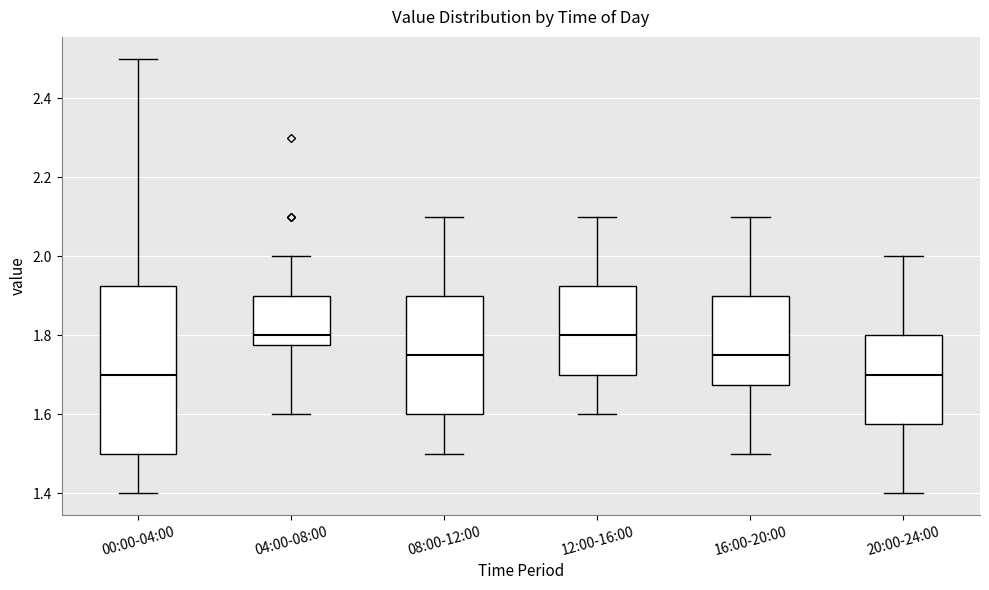

Reading left to right, read every box against the y-axis: the position of its median line, the range the box covers, and the ends of its whiskers. The values are not printed on the chart, so give them approximately, as read against the axis.

00:00-04:00: median 1.70, box 1.50 to 1.92, whiskers 1.40 to 2.50
04:00-08:00: median 1.80, box 1.78 to 1.90, whiskers 1.60 to 2.00
08:00-12:00: median 1.76, box 1.60 to 1.90, whiskers 1.50 to 2.10
12:00-16:00: median 1.80, box 1.70 to 1.92, whiskers 1.60 to 2.10
16:00-20:00: median 1.76, box 1.68 to 1.90, whiskers 1.50 to 2.10
20:00-24:00: median 1.70, box 1.58 to 1.80, whiskers 1.40 to 2.00